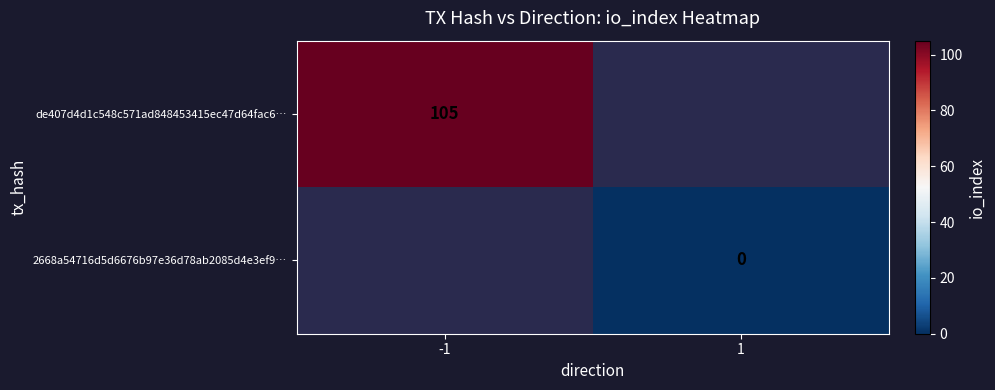

Rank the series at 1 from lowest to highest value.

de407d4d1c548c571ad848453415ec47d64fac6…, 2668a54716d5d6676b97e36d78ab2085d4e3ef9…